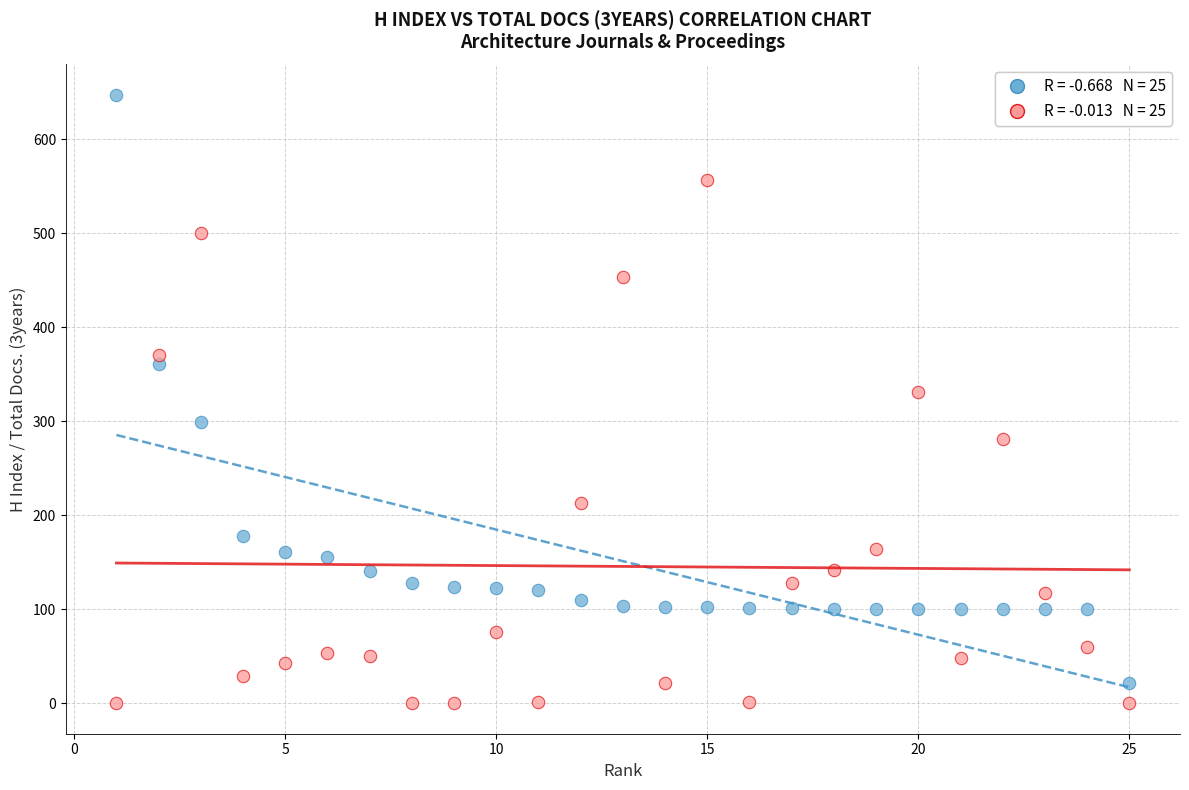

Across all series, what Y value is closest to 323?

331